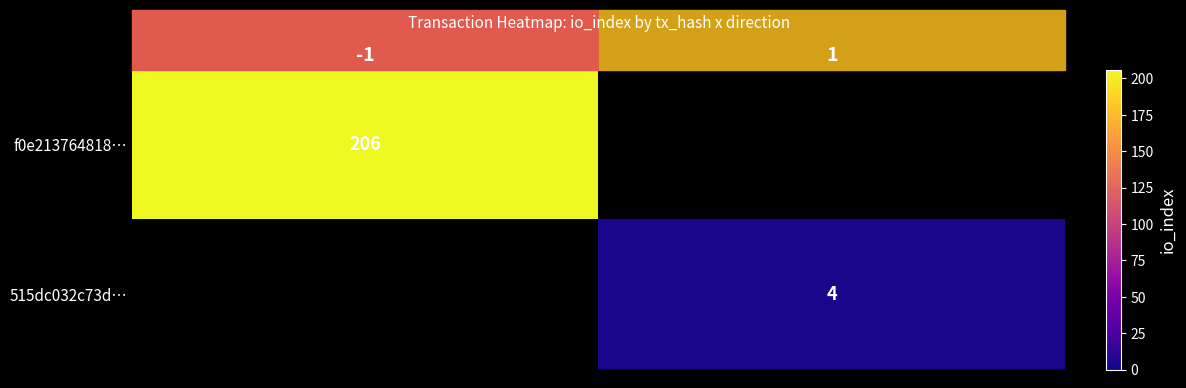

True or false: 515dc032c73d… has a value of 4 at 1.

True